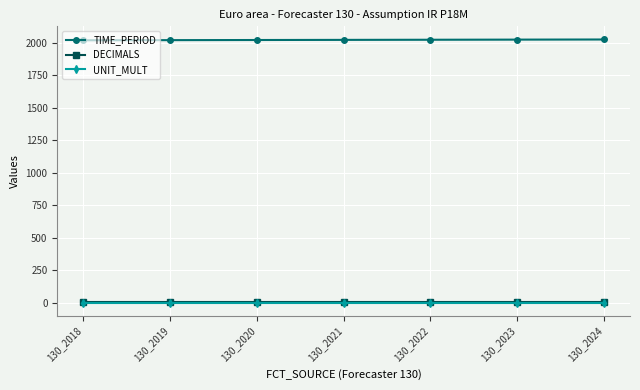

Which series has the largest total across all categories?

TIME_PERIOD